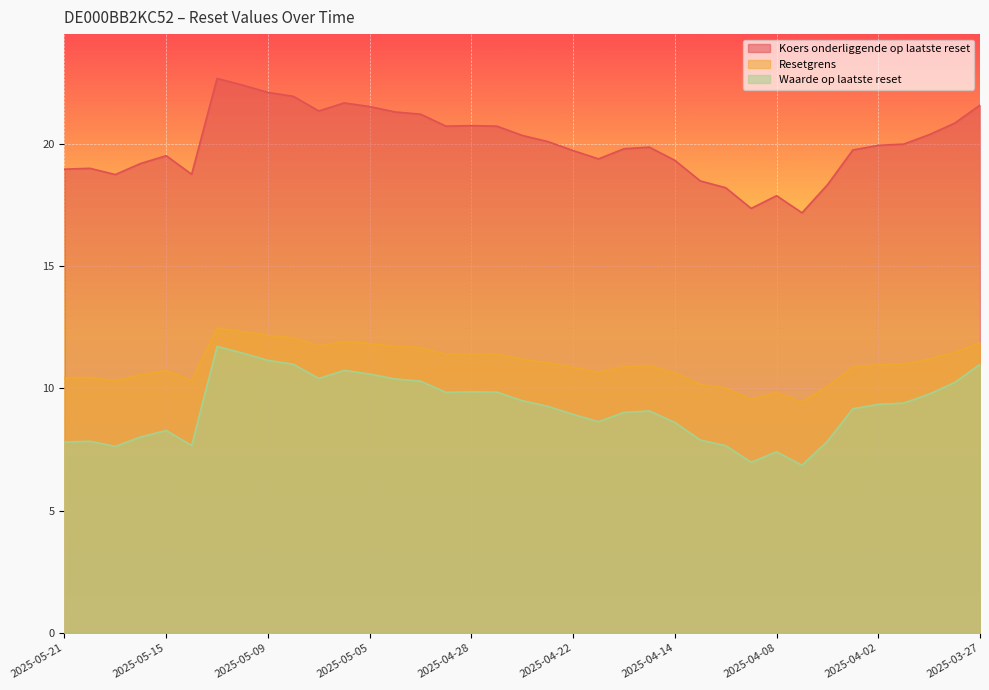

What is the spread (max minus min) of values at 2025-05-09?

11.0